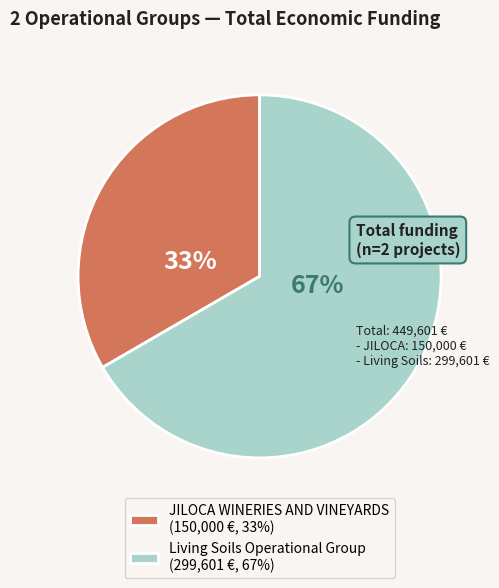

How many slices are in this pie chart?

2